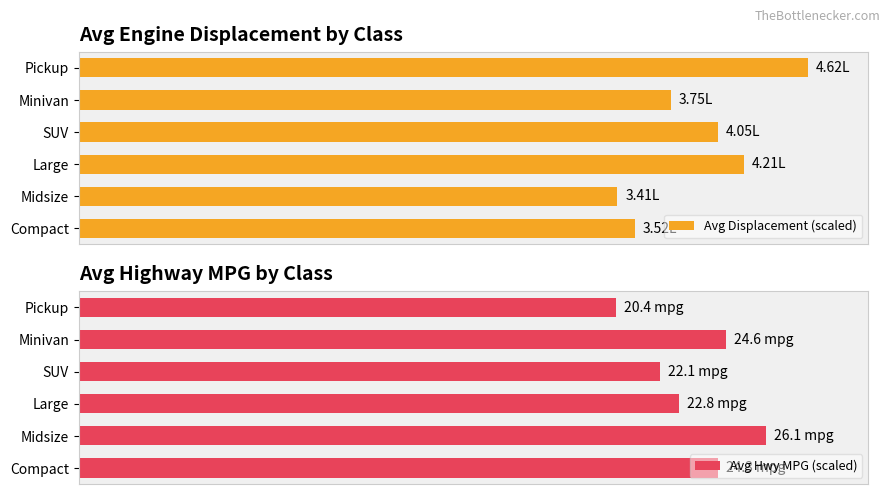

List the labels in order of Avg Displacement (scaled) value, smallest first.

Midsize, Compact, Minivan, SUV, Large, Pickup